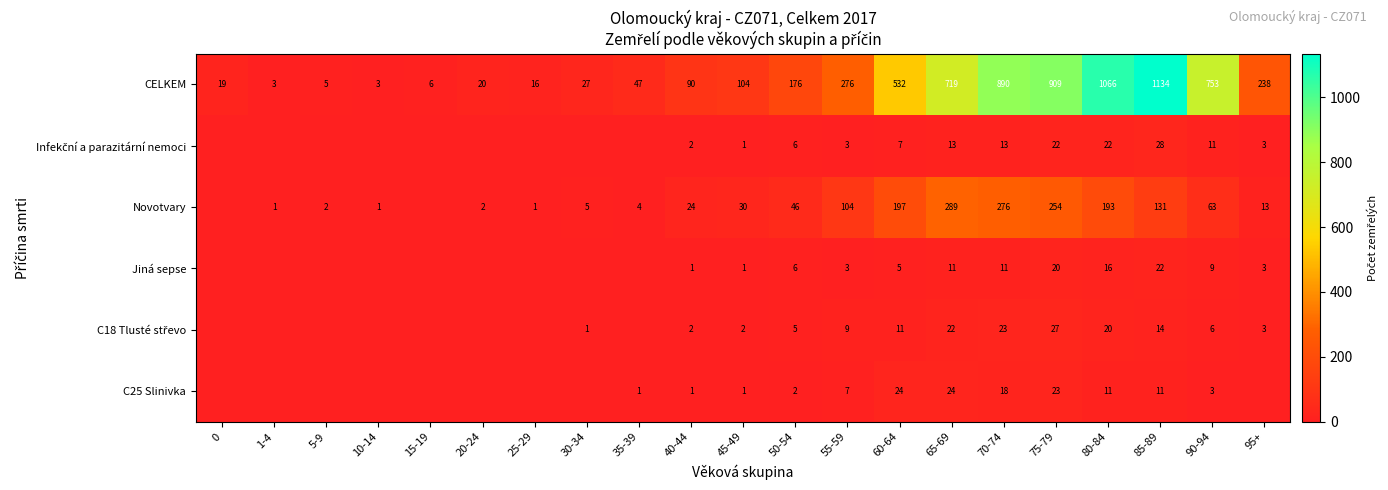

The value of CELKEM at 70-74 is 1311. True or false?

False